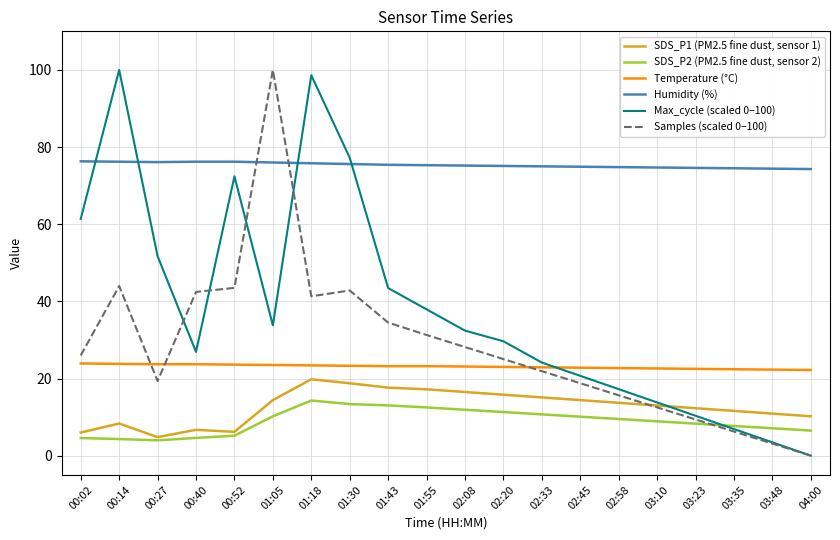

What is the sum of all Max_cycle (scaled 0–100) values?

762.1